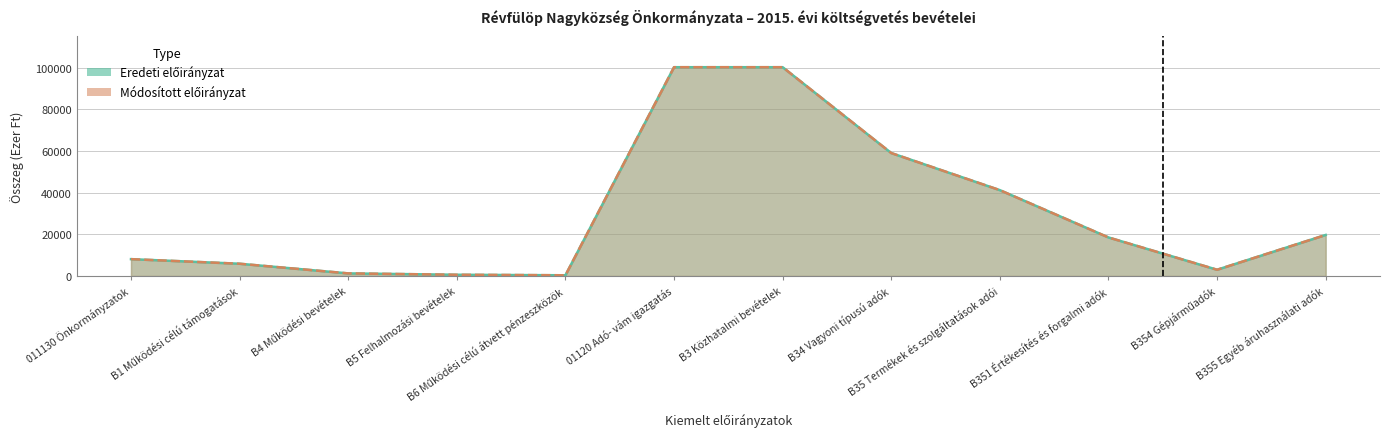

Is the value of Eredeti előirányzat at B3 Közhatalmi bevételek greater than the value of Módosított előirányzat at B6 Működési célú átvett pénzeszközök?

Yes